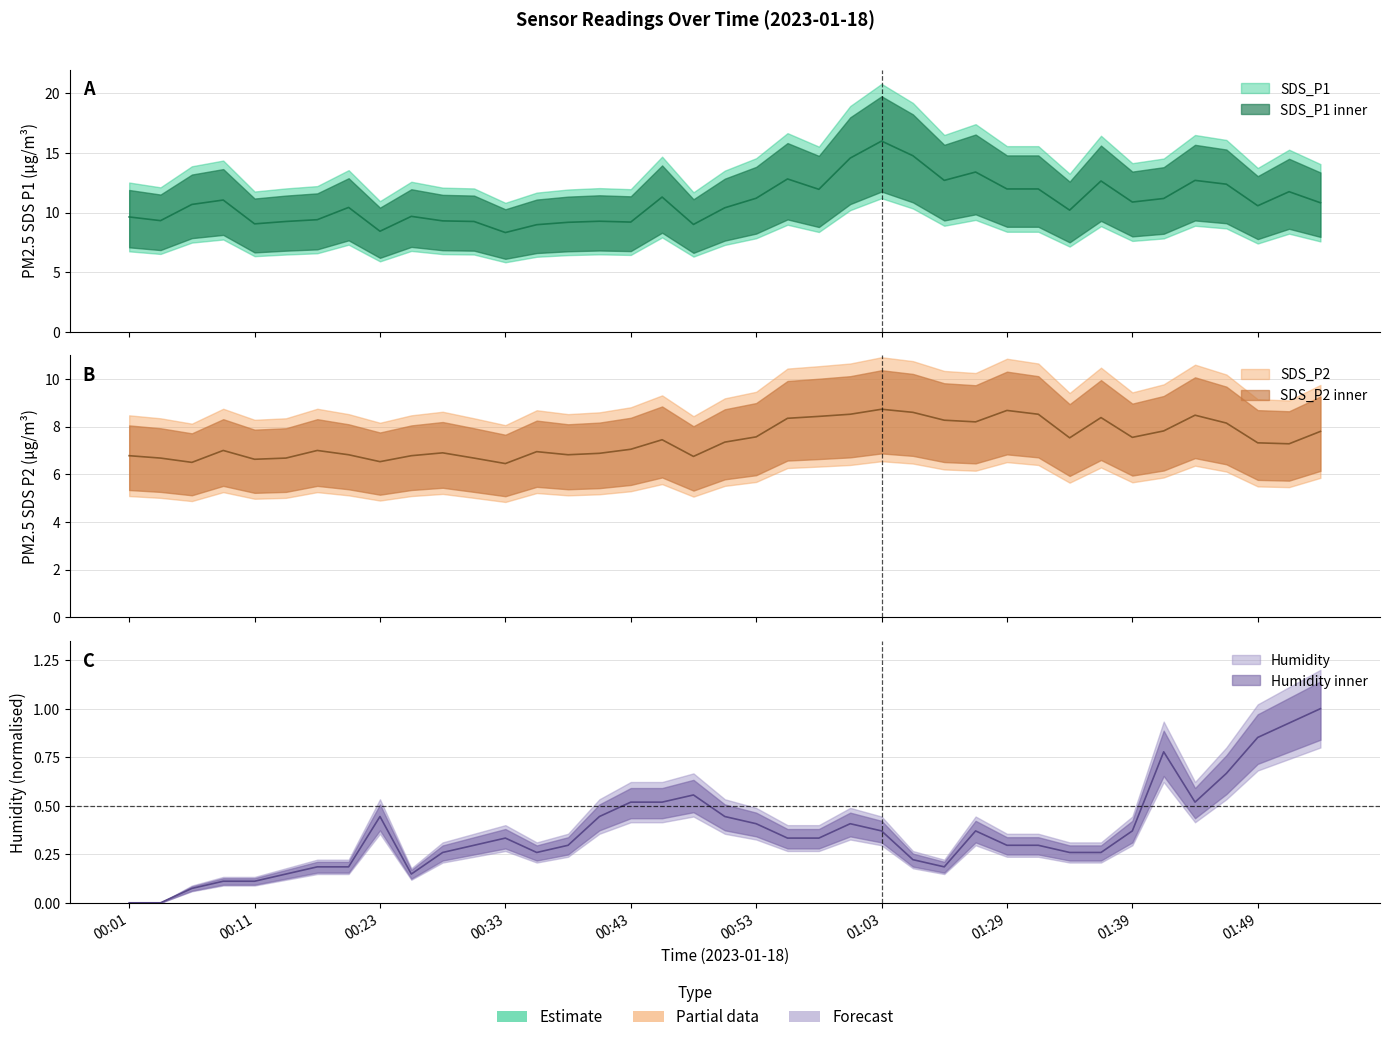

What is the maximum value shown in the chart?

16.0